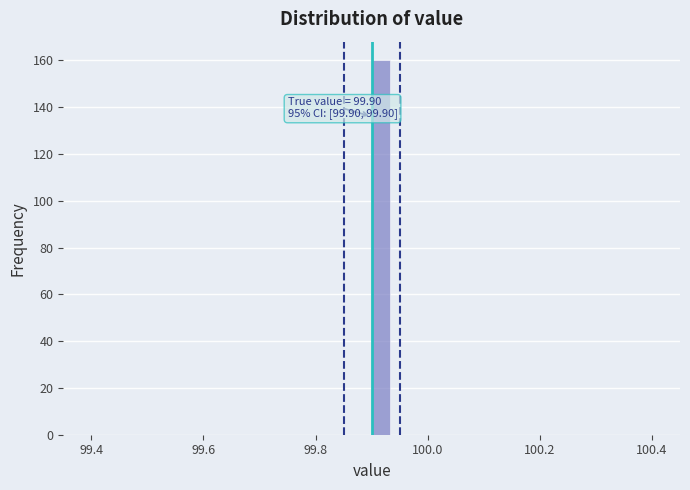

Around what value on the x-axis is the tallest bar? Give the approximate position of its centre, as read against the axis.

99.92